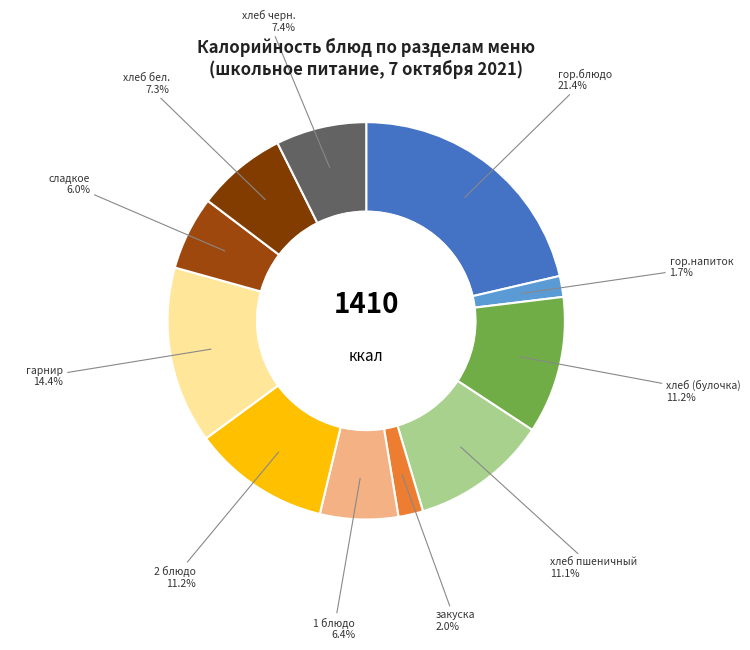

How many segments does this pie chart have?

11